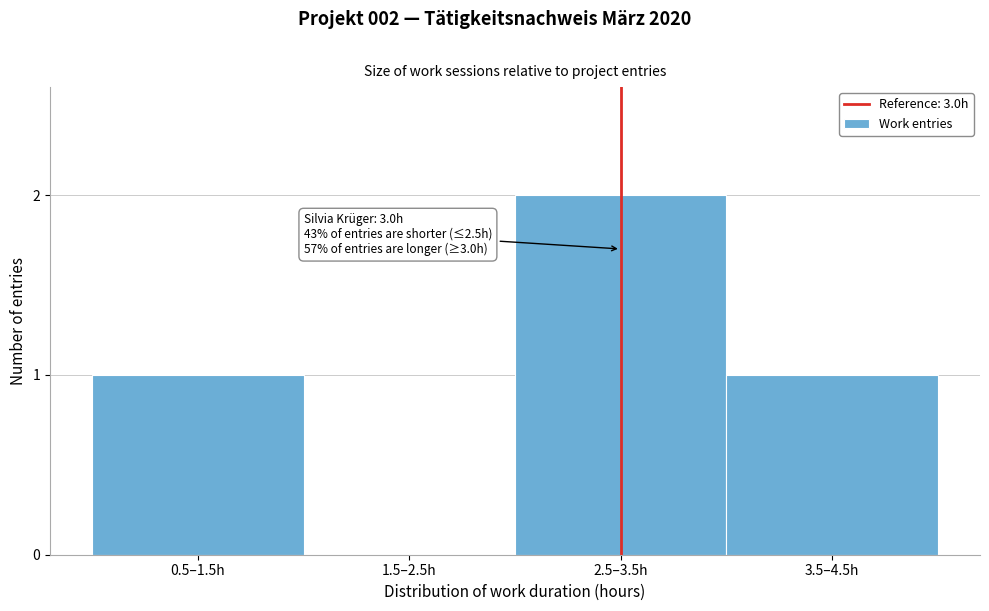

Reading left to right, list all the values displayed in this chart.

0.5–1.5h=1	1.5–2.5h=0	2.5–3.5h=2	3.5–4.5h=1